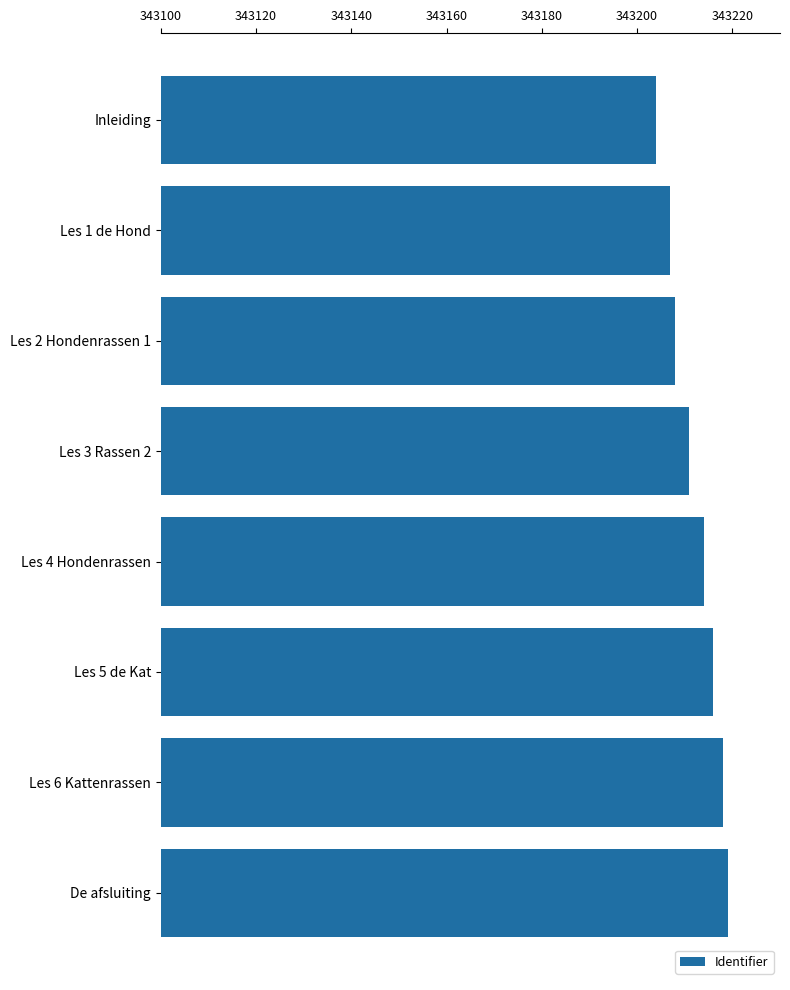

What is the value of the 2nd bar from the top?

343207